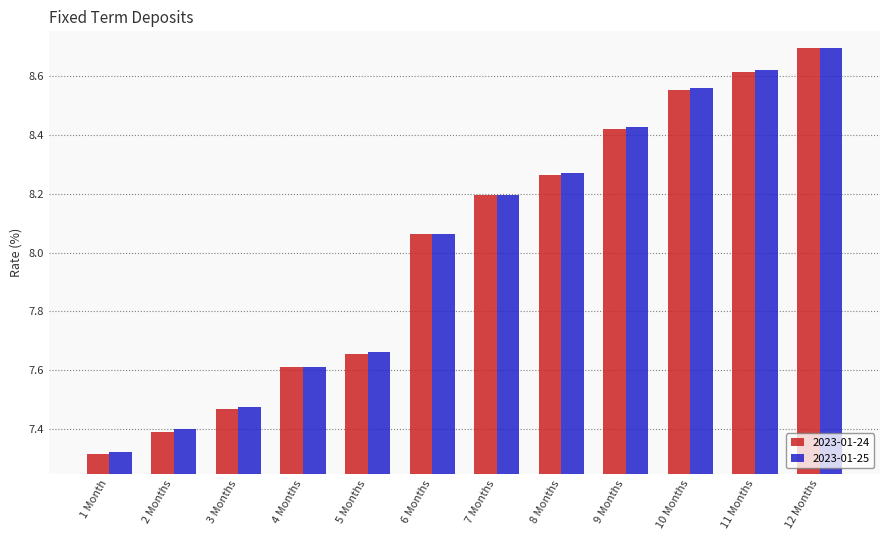

The 2023-01-25 series shows 13.3 at 12 Months. True or false?

False